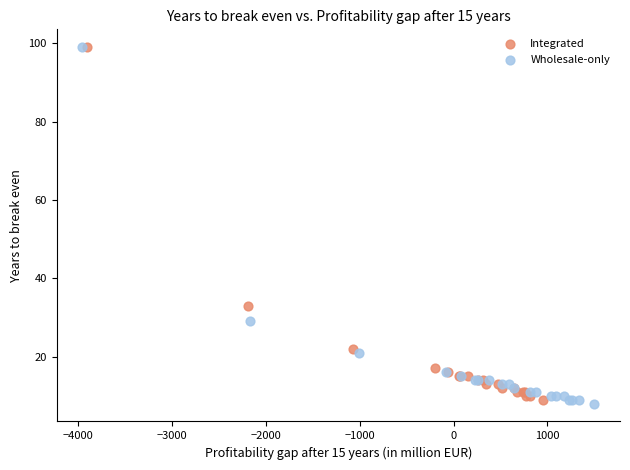

What are all the series names shown in the legend?

Integrated, Wholesale-only